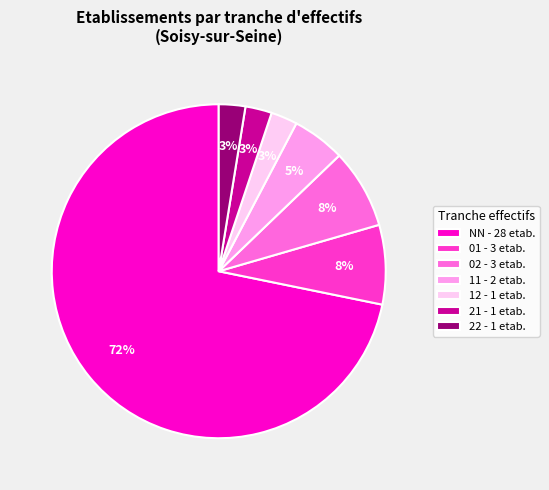

What is the largest slice in the pie chart?

NN - 28 etab.